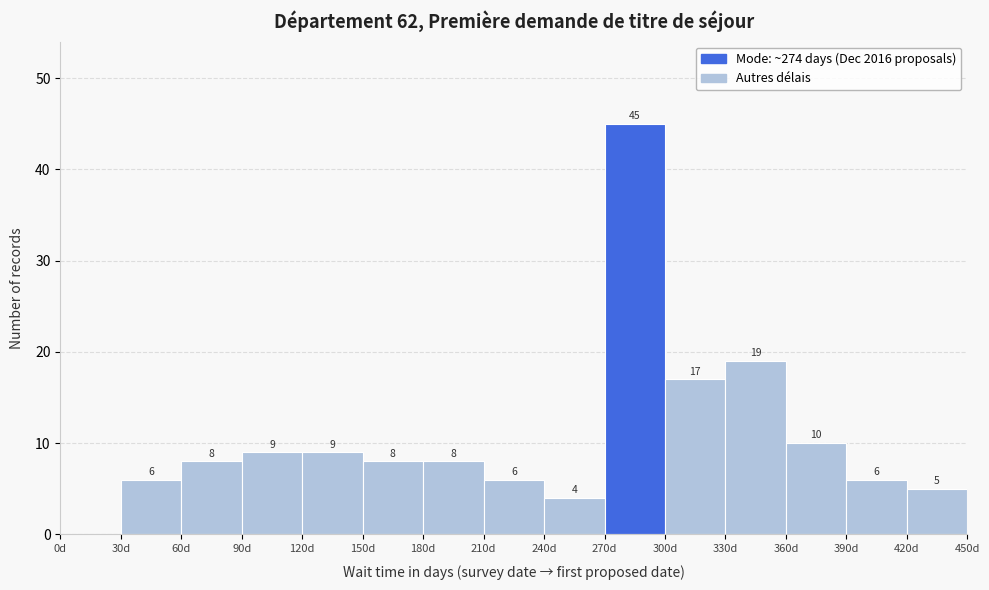

Which range on the x-axis has the tallest bar?

270 to 300